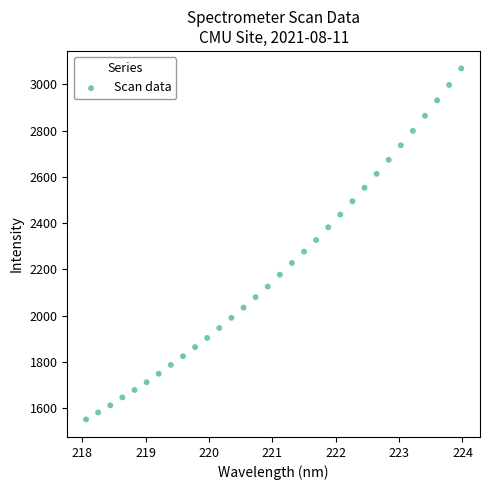

What is the range of X values (max minus min)?

5.9